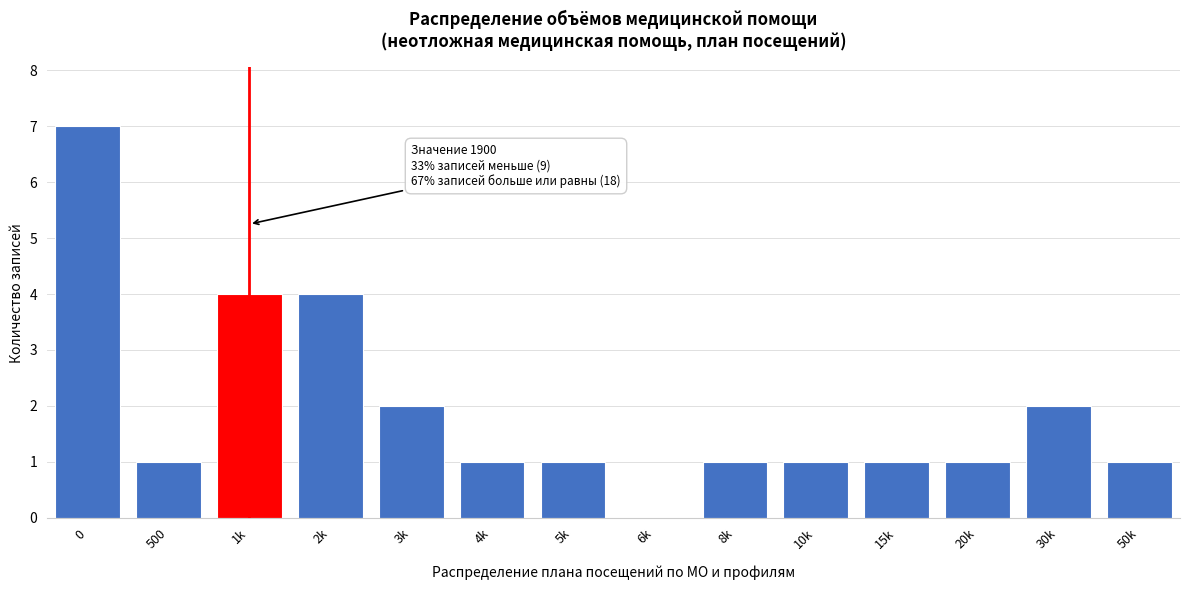

Reading left to right, list all the values displayed in this chart.

0=7	500=1	1k=4	2k=4	3k=2	4k=1	5k=1	6k=0	8k=1	10k=1	15k=1	20k=1	30k=2	50k=1